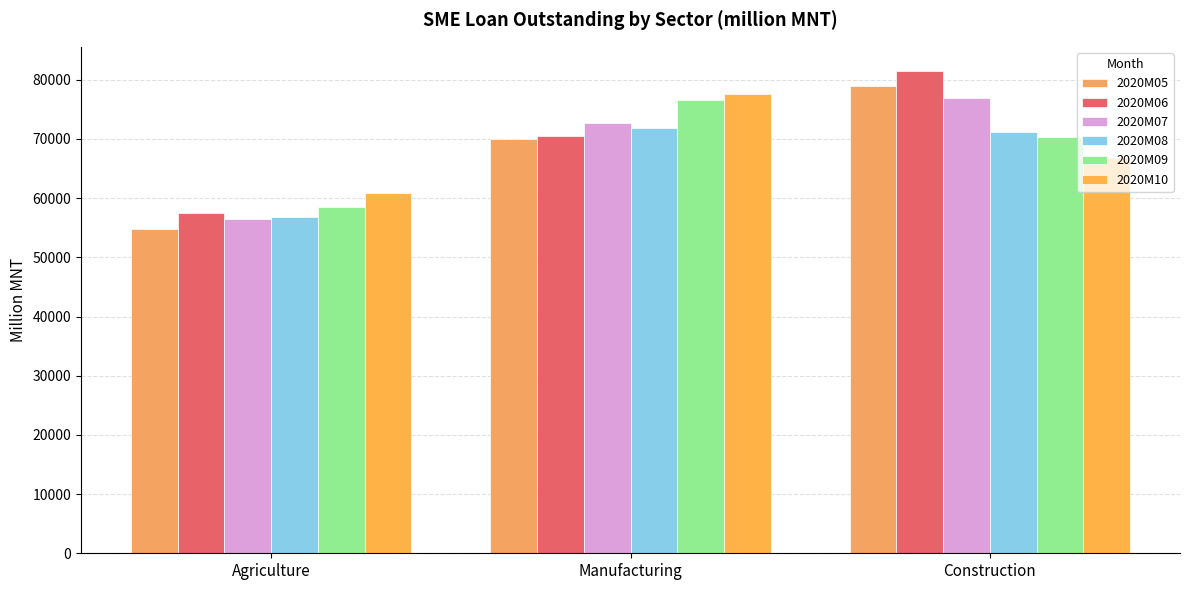

Which series changed the most between Agriculture and Construction?

2020M05